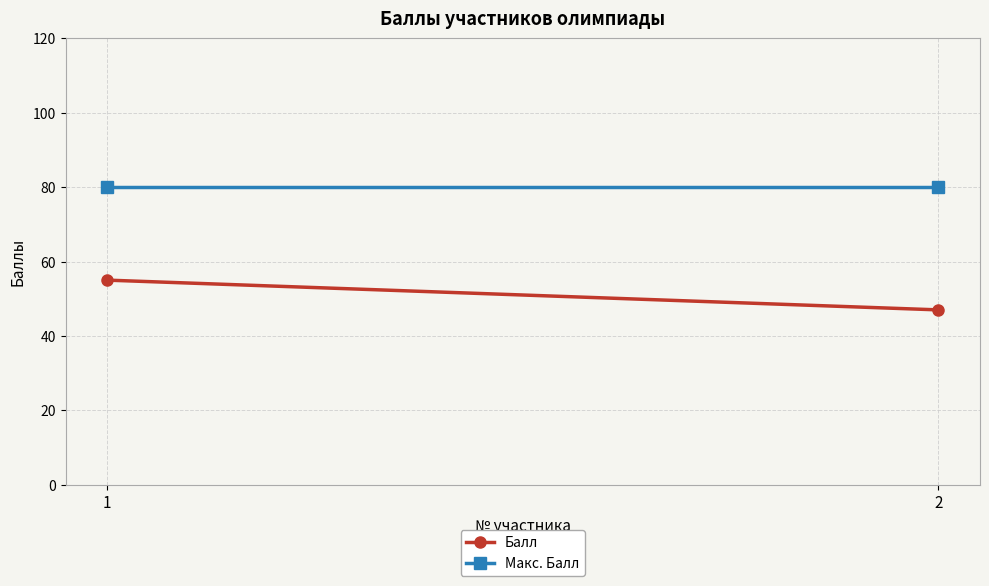

At which label is Макс. Балл closest to 80?

1